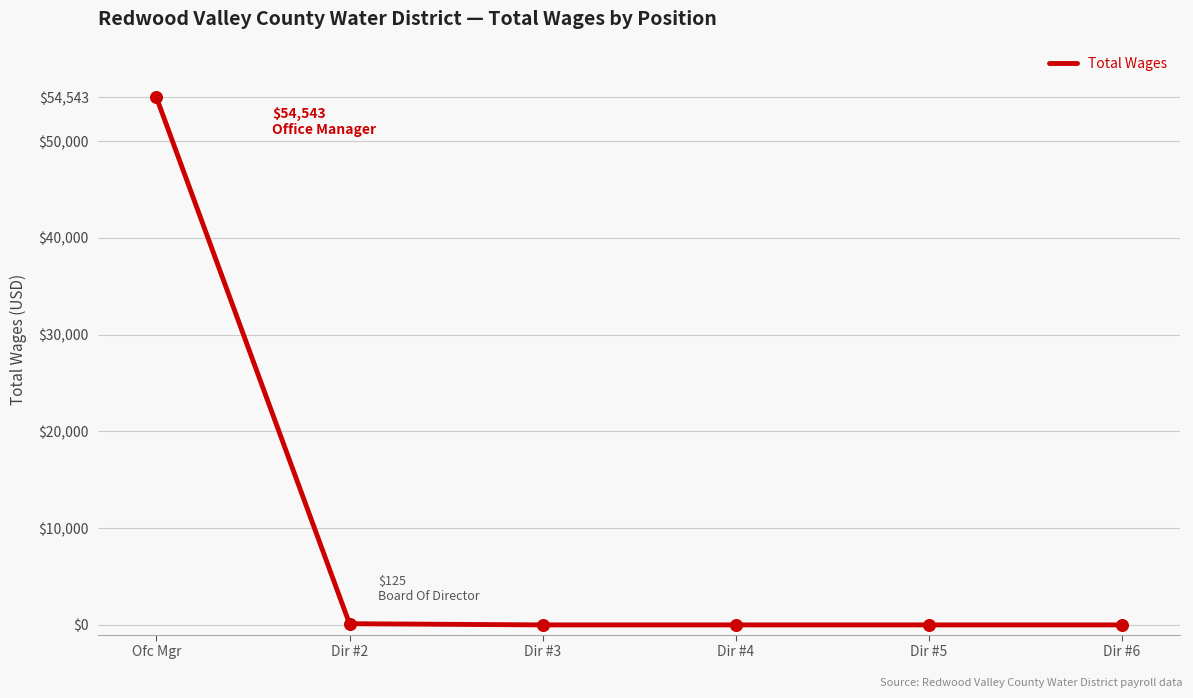

Which has a higher value, Ofc Mgr or Dir #6?

Ofc Mgr